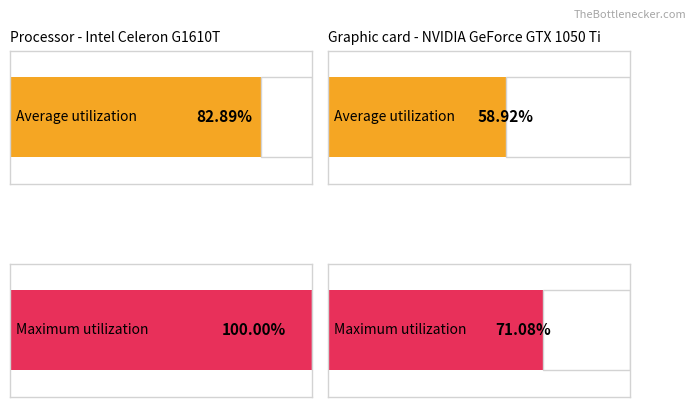

Reading left to right, list all the values displayed in this chart.

Average utilization: CSE=82.9	SM=58.9
Maximum utilization: CSE=100.0	SM=71.1